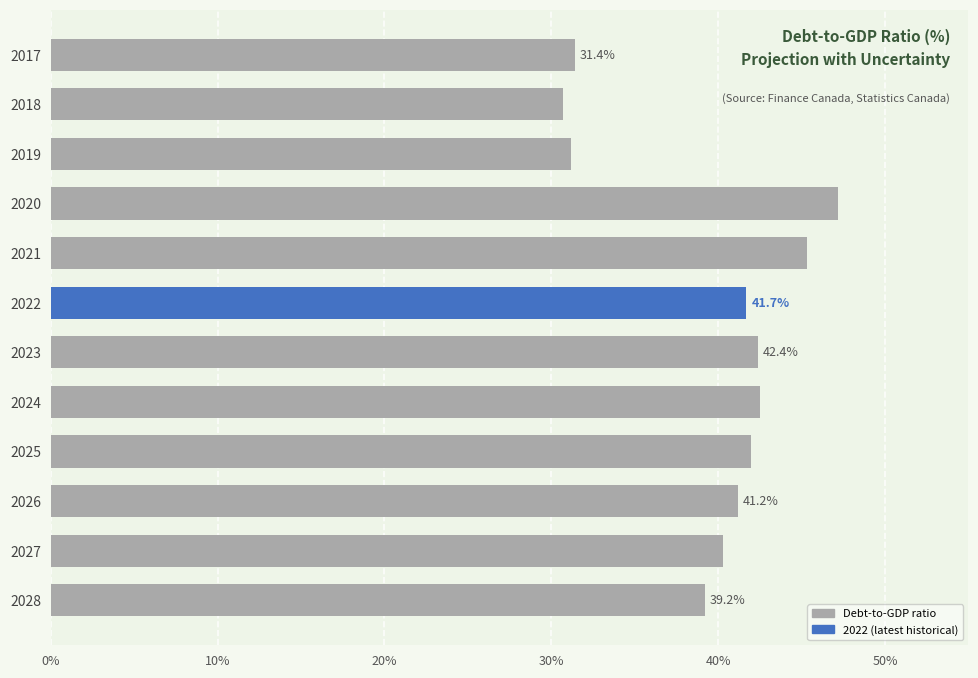

At which label is the value closest to 38?

2028